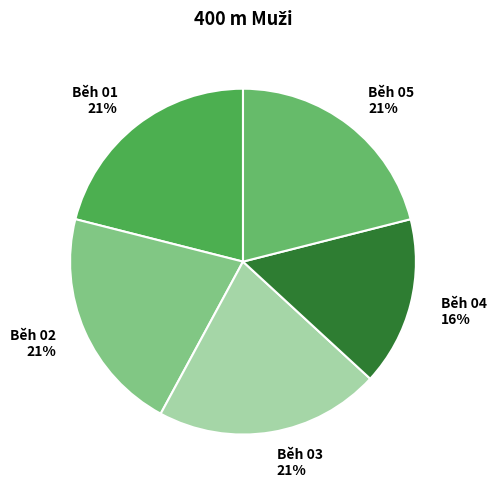

How many segments does this pie chart have?

5